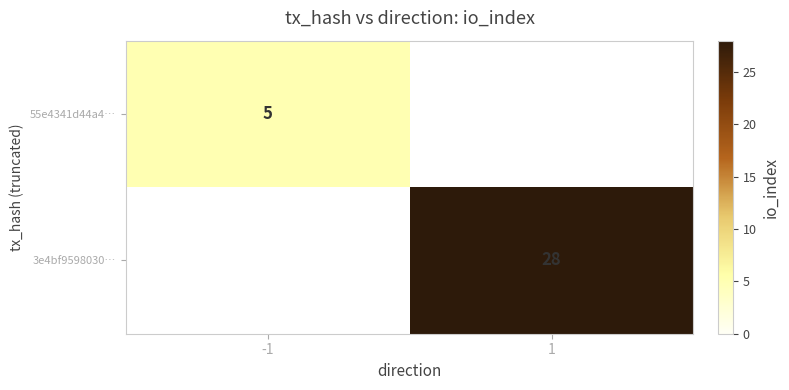

The 3e4bf9598030… series shows 28 at 1. True or false?

True